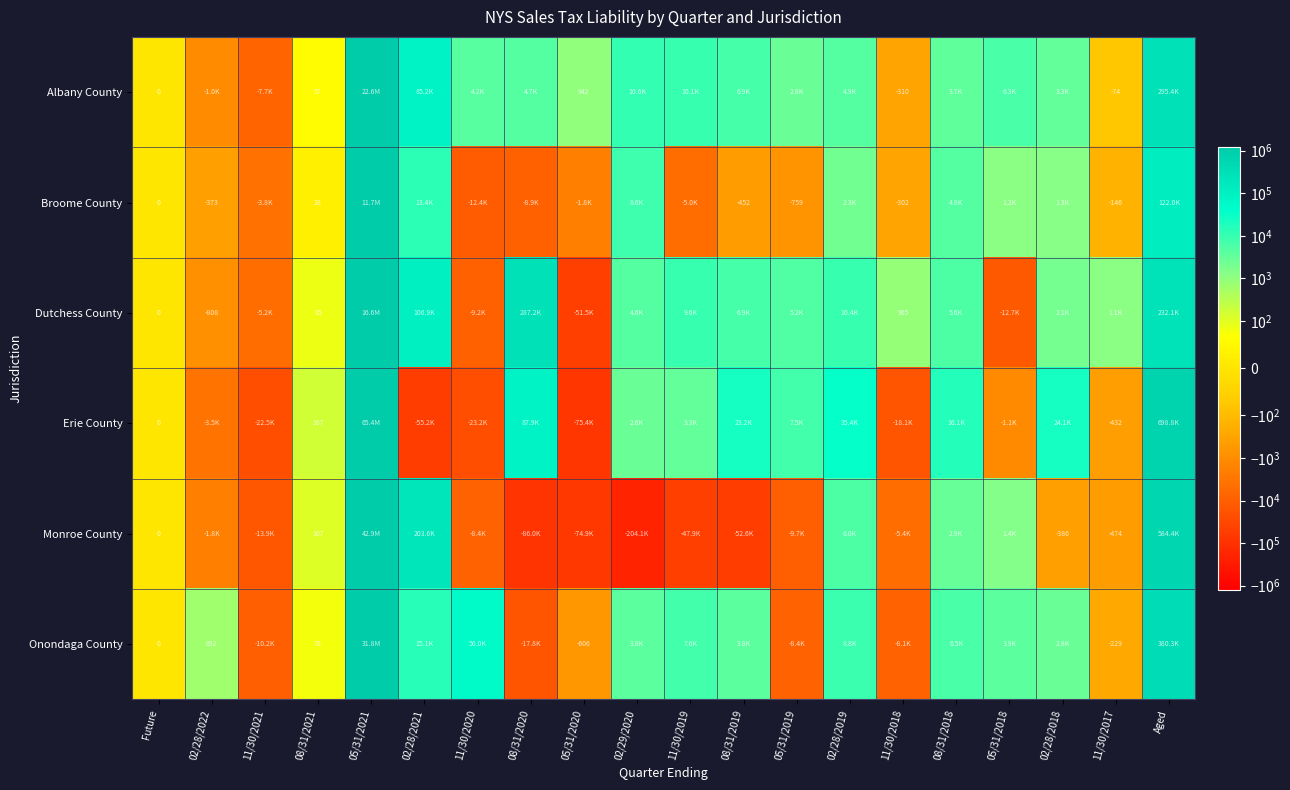

List the labels in order of Erie County value, largest first.

05/31/2021, Aged, 08/31/2020, 02/28/2019, 02/28/2018, 08/31/2019, 08/31/2018, 05/31/2019, 11/30/2019, 02/29/2020, 08/31/2021, Future, 11/30/2017, 05/31/2018, 02/28/2022, 11/30/2018, 11/30/2021, 11/30/2020, 02/28/2021, 05/31/2020